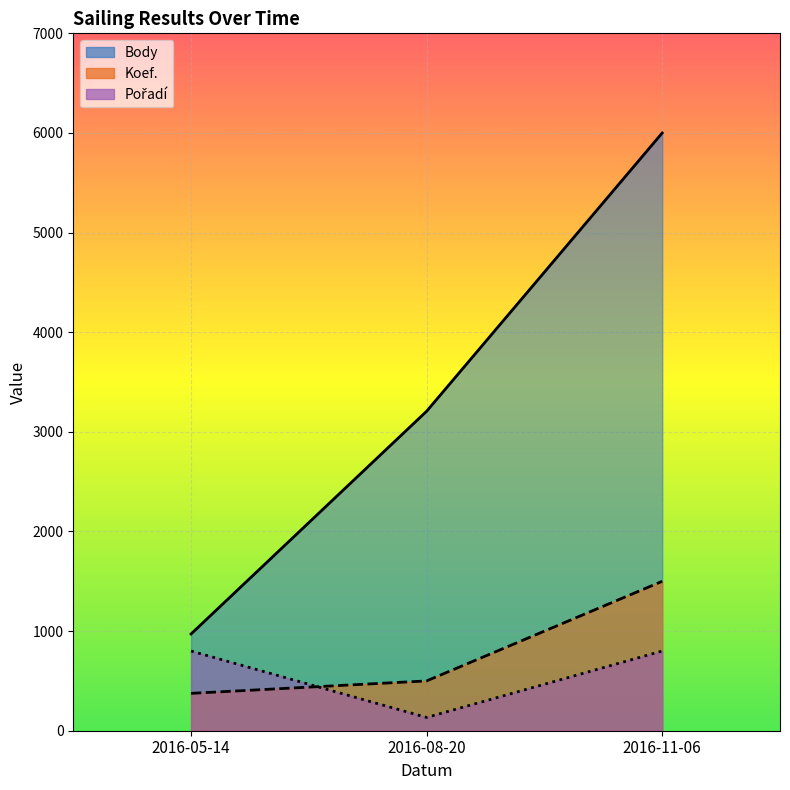

Rank the categories by Body value from lowest to highest.

2016-05-14, 2016-08-20, 2016-11-06